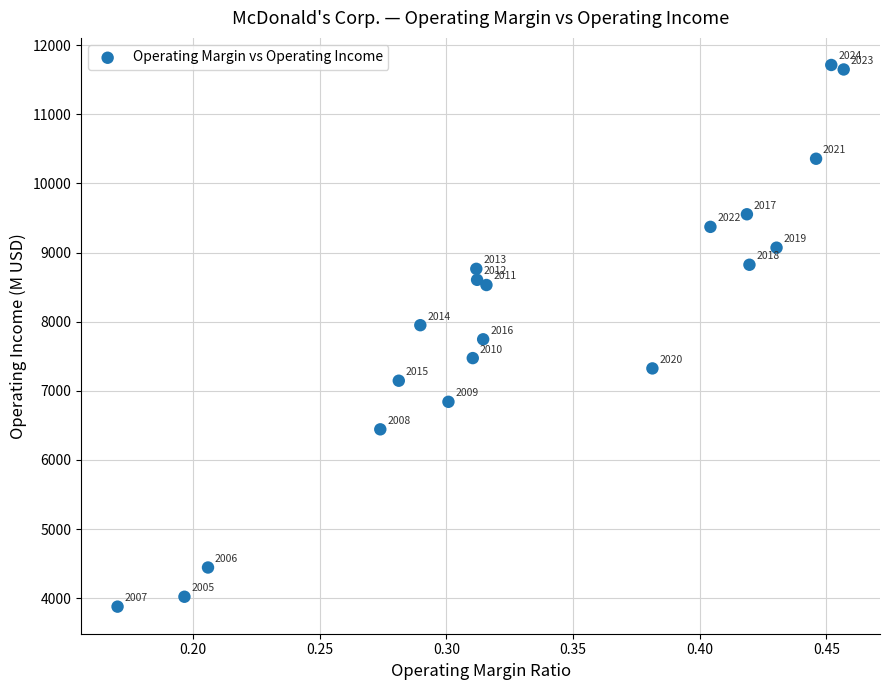

What Y value in the scatter plot is closest to 7795?

7745